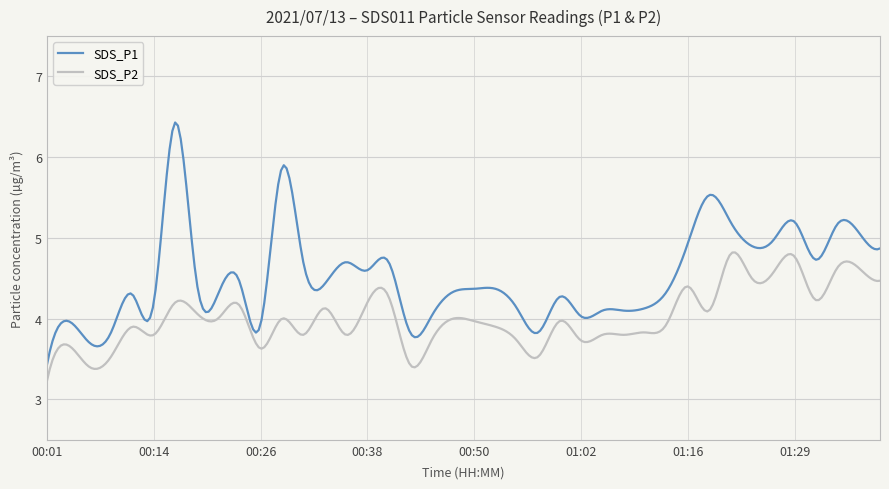

What is the smallest value displayed?

3.2